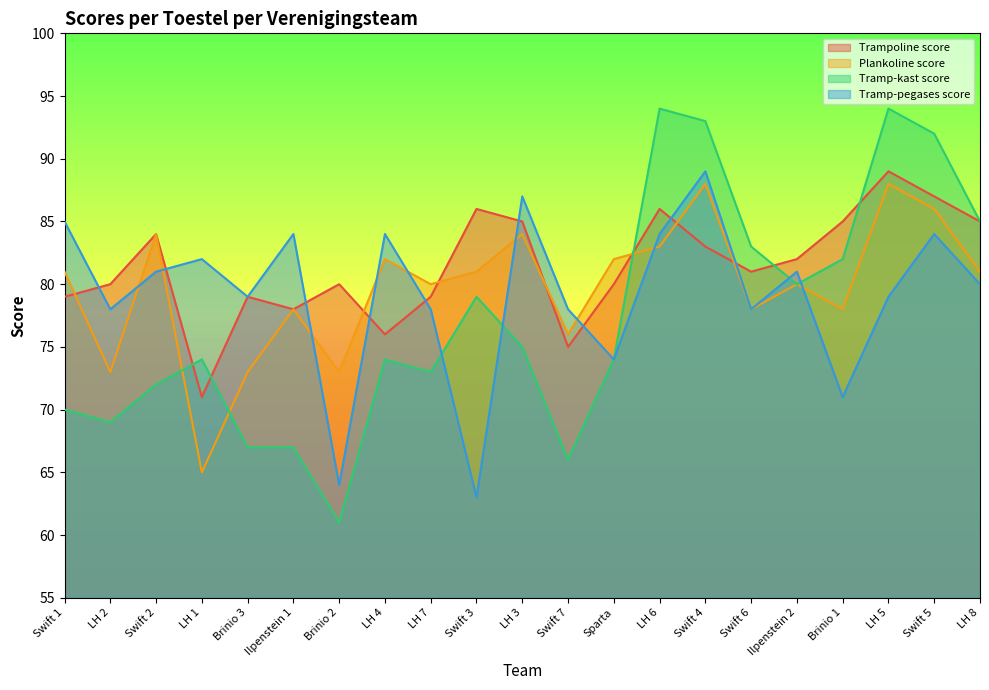

Reading right to left, what are all the values shown in this chart?

Trampoline score: LH 8=85	Swift 5=87	LH 5=89	Brinio 1=85	Ilpenstein 2=82	Swift 6=81	Swift 4=83	LH 6=86	Sparta=80	Swift 7=75	LH 3=85	Swift 3=86	LH 7=79	LH 4=76	Brinio 2=80	Ilpenstein 1=78	Brinio 3=79	LH 1=71	Swift 2=84	LH 2=80	Swift 1=79
Plankoline score: LH 8=81	Swift 5=86	LH 5=88	Brinio 1=78	Ilpenstein 2=80	Swift 6=78	Swift 4=88	LH 6=83	Sparta=82	Swift 7=76	LH 3=84	Swift 3=81	LH 7=80	LH 4=82	Brinio 2=73	Ilpenstein 1=78	Brinio 3=73	LH 1=65	Swift 2=84	LH 2=73	Swift 1=81
Tramp-kast score: LH 8=85	Swift 5=92	LH 5=94	Brinio 1=82	Ilpenstein 2=80	Swift 6=83	Swift 4=93	LH 6=94	Sparta=74	Swift 7=66	LH 3=75	Swift 3=79	LH 7=73	LH 4=74	Brinio 2=61	Ilpenstein 1=67	Brinio 3=67	LH 1=74	Swift 2=72	LH 2=69	Swift 1=70
Tramp-pegases score: LH 8=80	Swift 5=84	LH 5=79	Brinio 1=71	Ilpenstein 2=81	Swift 6=78	Swift 4=89	LH 6=84	Sparta=74	Swift 7=78	LH 3=87	Swift 3=63	LH 7=78	LH 4=84	Brinio 2=64	Ilpenstein 1=84	Brinio 3=79	LH 1=82	Swift 2=81	LH 2=78	Swift 1=85